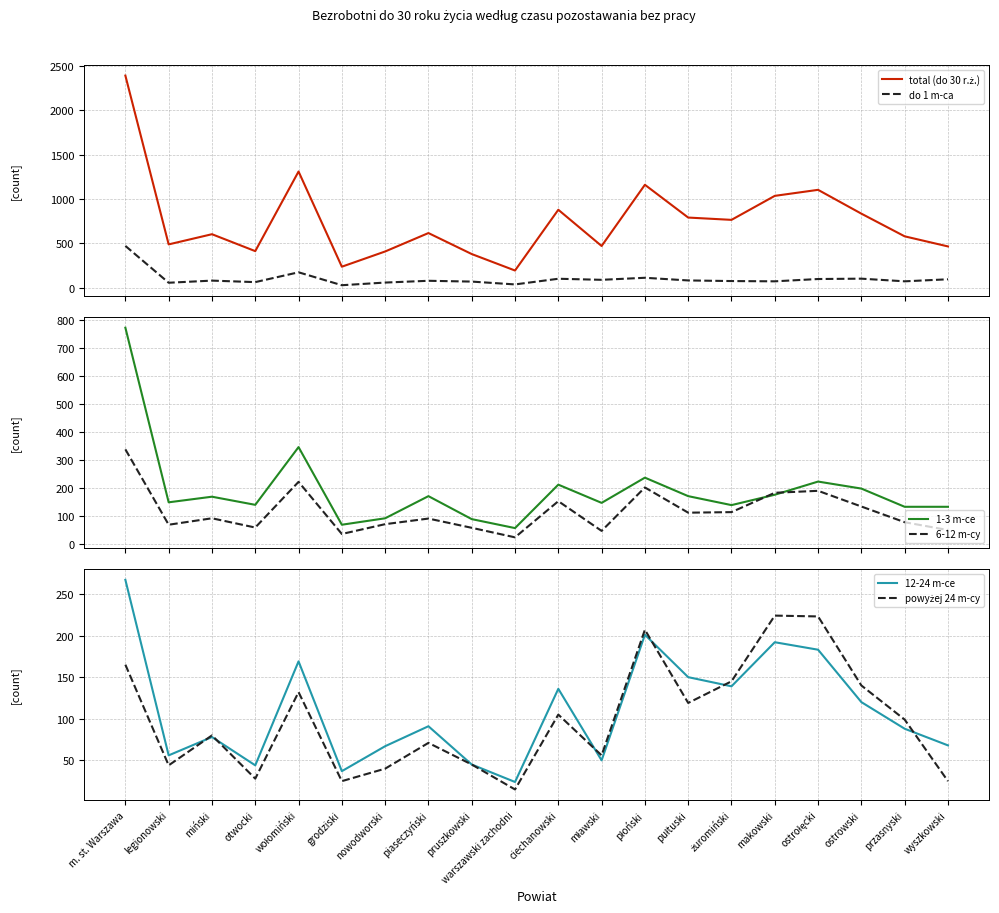

Count the number of data series in this chart.

6